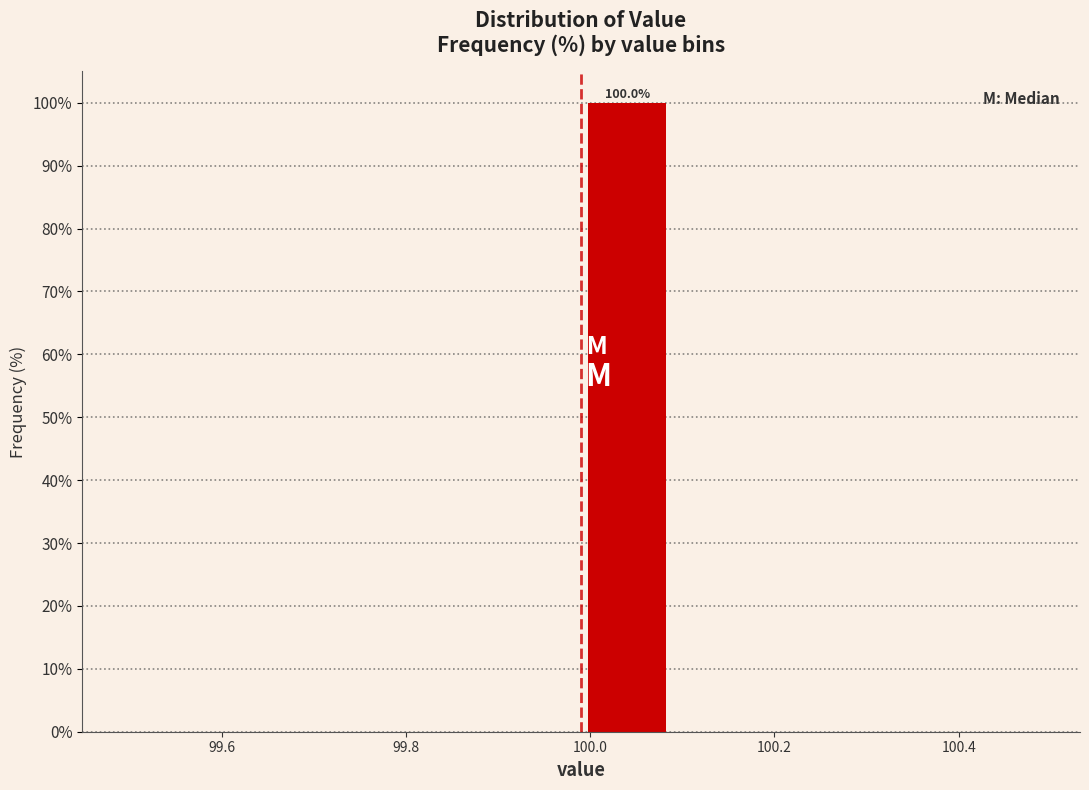

Over which range of the x-axis is the bar tallest?

99.99 to 100.09